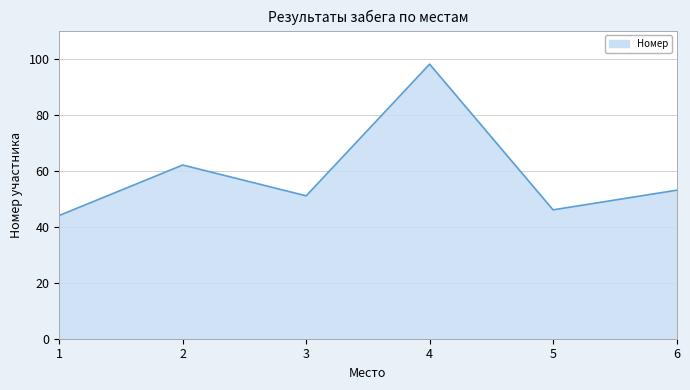

At which category does the chart reach its minimum across all series?

1